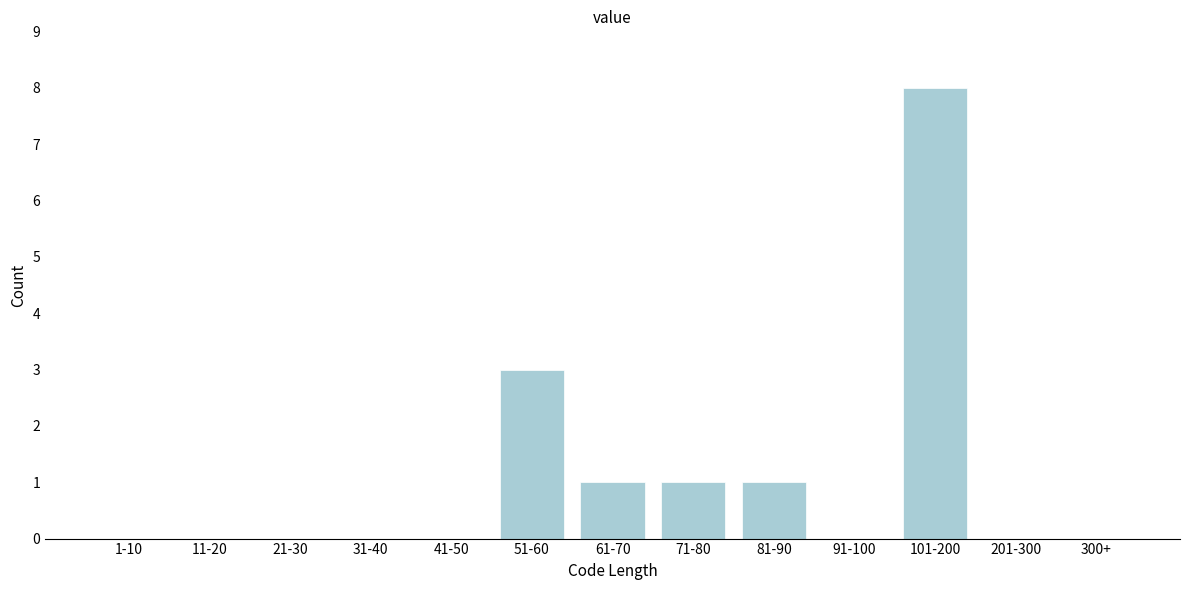

Reading left to right, transcribe all the data shown in this chart.

1-10=0	11-20=0	21-30=0	31-40=0	41-50=0	51-60=3	61-70=1	71-80=1	81-90=1	91-100=0	101-200=8	201-300=0	300+=0